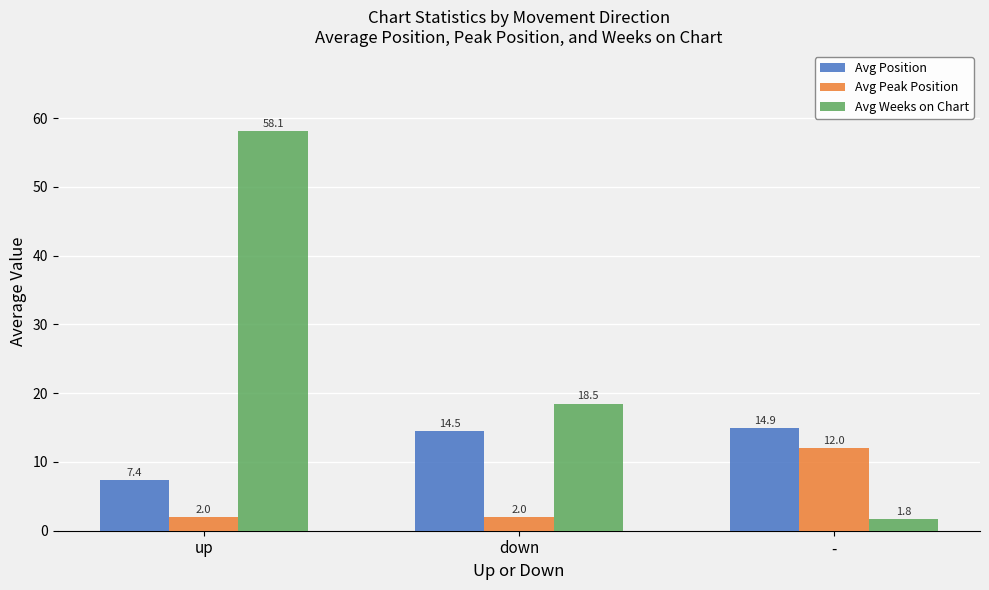

What are all the series names shown in the legend?

Avg Position, Avg Peak Position, Avg Weeks on Chart